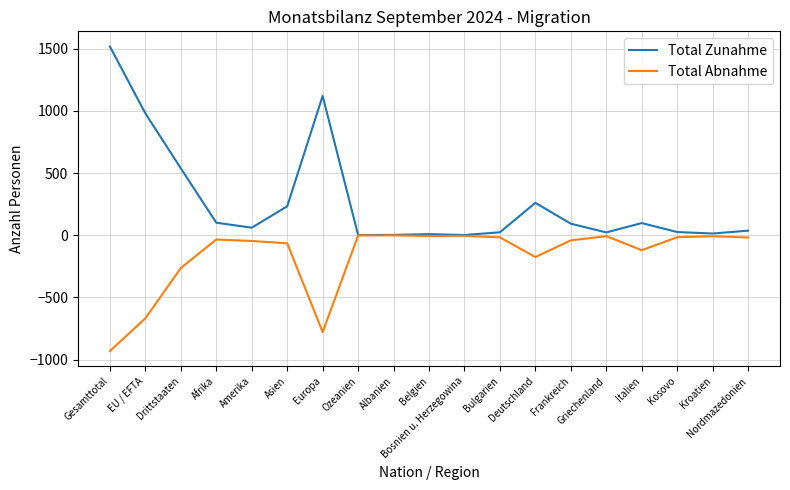

Which series has the widest spread of values?

Total Zunahme